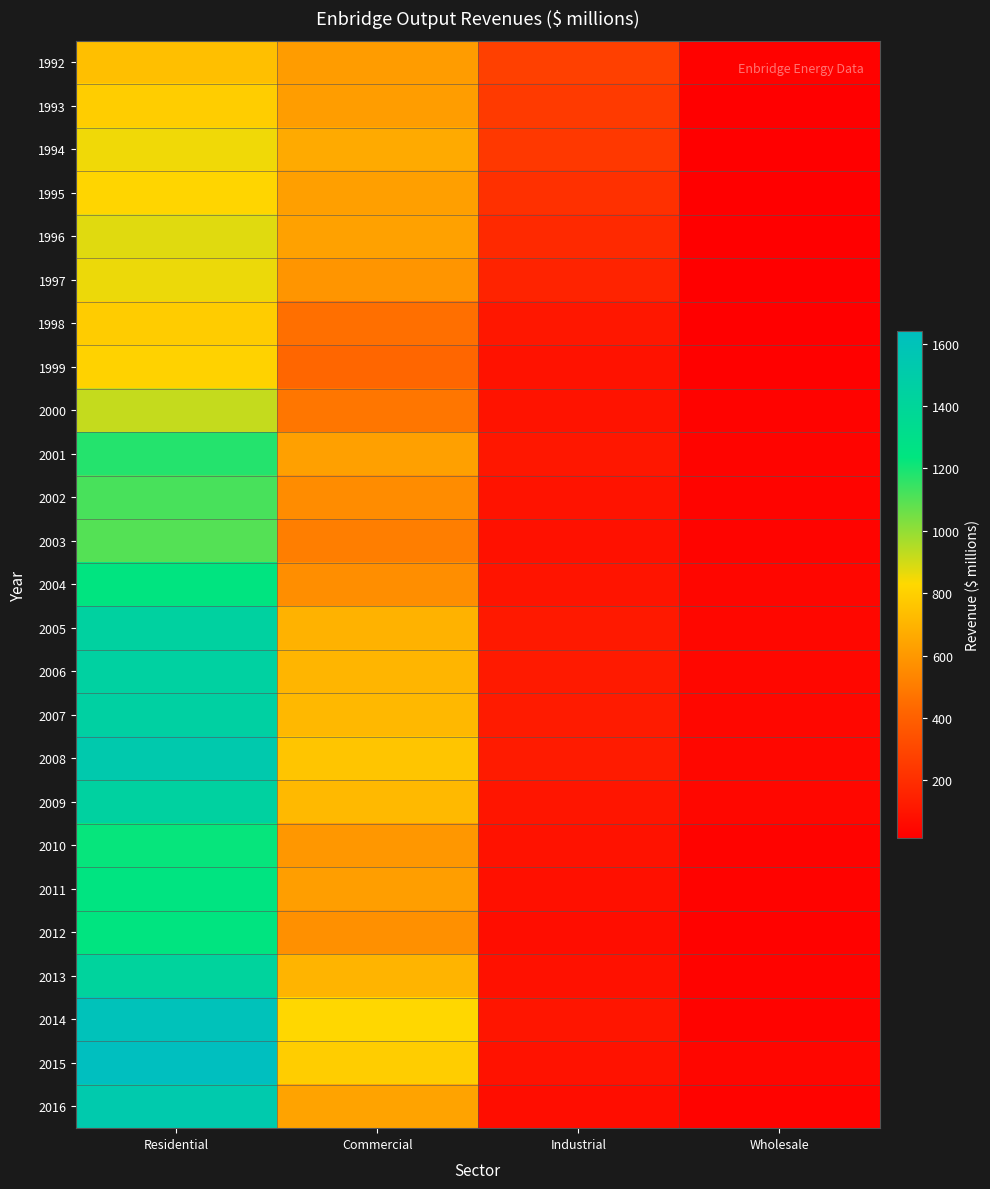

Reading left to right, list all the values displayed in this chart.

1992: Residential=736.1	Commercial=613.4	Industrial=272.3	Wholesale=24.8
1993: Residential=787.0	Commercial=620.3	Industrial=248.7	Wholesale=16.2
1994: Residential=850.5	Commercial=665.8	Industrial=240.2	Wholesale=16.8
1995: Residential=817.9	Commercial=625.0	Industrial=210.9	Wholesale=18.1
1996: Residential=878.1	Commercial=631.9	Industrial=180.2	Wholesale=19.2
1997: Residential=857.5	Commercial=590.2	Industrial=155.6	Wholesale=17.8
1998: Residential=784.0	Commercial=455.7	Industrial=110.2	Wholesale=13.8
1999: Residential=807.1	Commercial=422.8	Industrial=89.6	Wholesale=20.8
2000: Residential=922.1	Commercial=480.2	Industrial=91.2	Wholesale=28.6
2001: Residential=1177.3	Commercial=630.3	Industrial=108.8	Wholesale=36.0
2002: Residential=1117.6	Commercial=557.8	Industrial=94.0	Wholesale=34.7
2003: Residential=1098.5	Commercial=508.8	Industrial=85.2	Wholesale=35.0
2004: Residential=1243.2	Commercial=566.5	Industrial=97.9	Wholesale=41.3
2005: Residential=1447.0	Commercial=692.1	Industrial=115.7	Wholesale=47.9
2006: Residential=1450.8	Commercial=703.2	Industrial=119.3	Wholesale=48.2
2007: Residential=1454.7	Commercial=714.3	Industrial=122.9	Wholesale=48.5
2008: Residential=1529.7	Commercial=759.4	Industrial=126.9	Wholesale=47.2
2009: Residential=1443.5	Commercial=717.1	Industrial=102.0	Wholesale=44.1
2010: Residential=1225.2	Commercial=597.8	Industrial=89.2	Wholesale=30.0
2011: Residential=1247.0	Commercial=622.1	Industrial=82.1	Wholesale=28.3
2012: Residential=1238.6	Commercial=570.7	Industrial=70.6	Wholesale=24.8
2013: Residential=1424.0	Commercial=697.6	Industrial=85.3	Wholesale=28.0
2014: Residential=1609.3	Commercial=824.6	Industrial=100.1	Wholesale=31.2
2015: Residential=1642.3	Commercial=789.3	Industrial=89.2	Wholesale=40.1
2016: Residential=1527.0	Commercial=639.7	Industrial=71.0	Wholesale=30.1